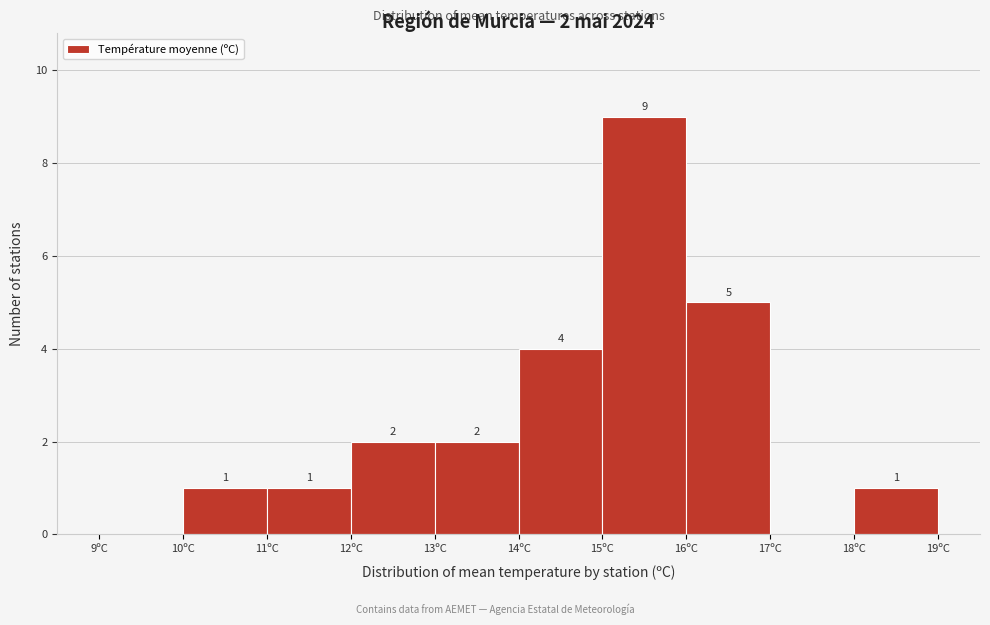

Over which range of the x-axis is the bar tallest?

15 to 16